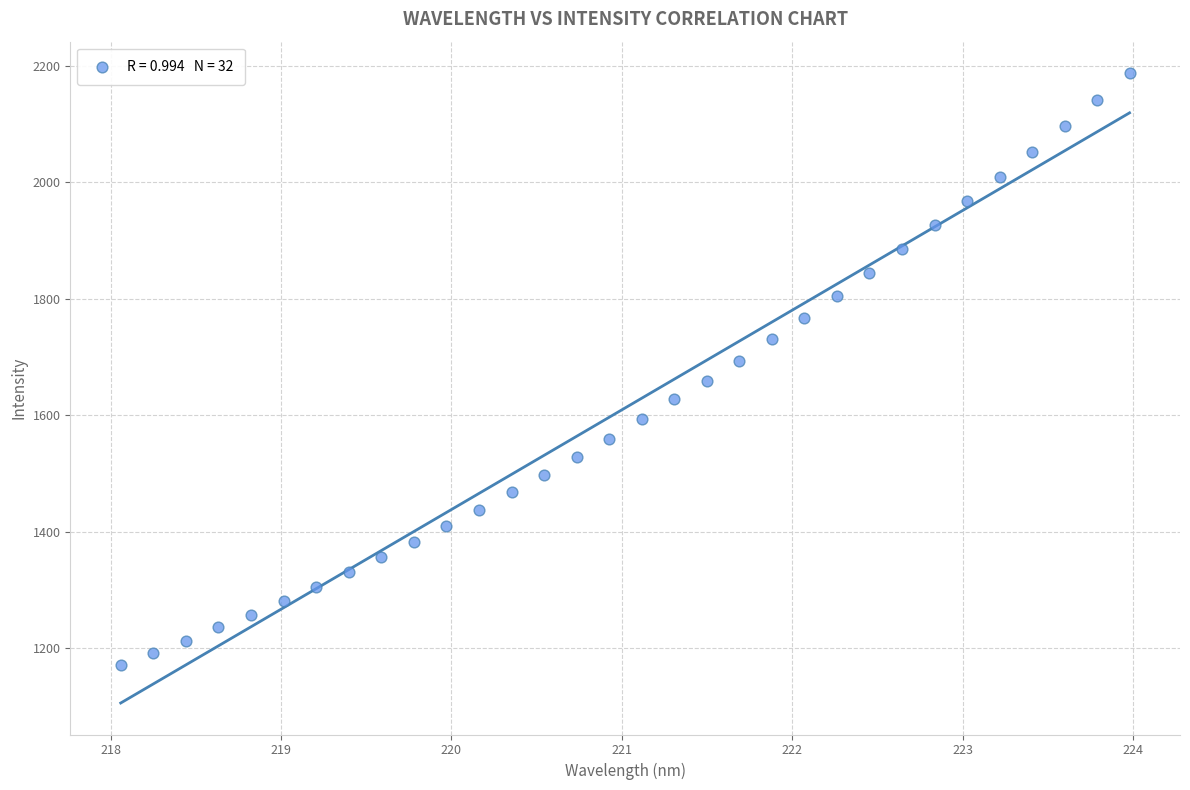

What is the range of X values (max minus min)?

5.9